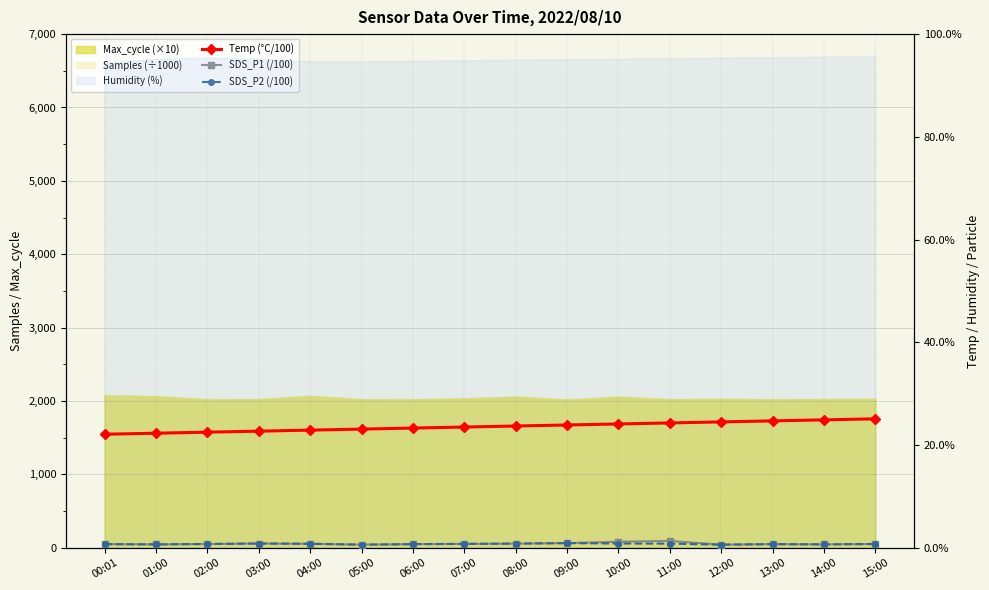

What position from the right is 09:00?

7